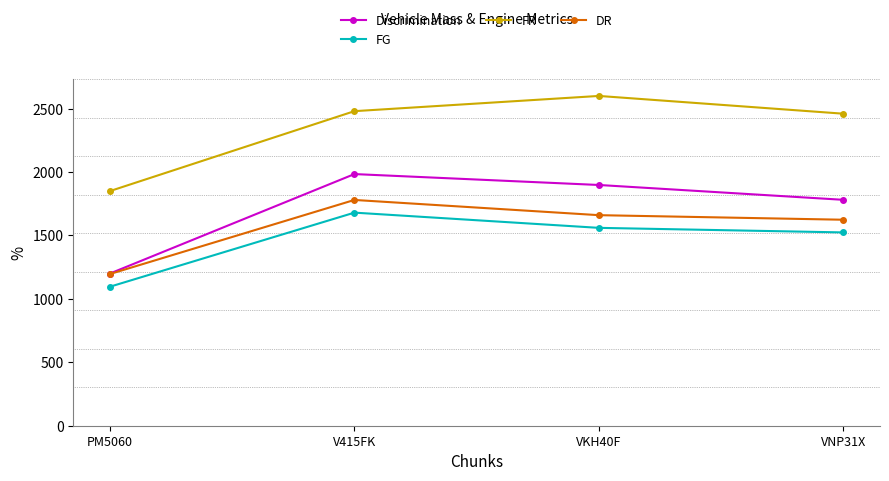

Reading left to right, list all the values displayed in this chart.

Discrimination: PM5060=1200	V415FK=1984	VKH40F=1898	VNP31X=1781
FG: PM5060=1096	V415FK=1680	VKH40F=1560	VNP31X=1524
FR: PM5060=1850	V415FK=2480	VKH40F=2600	VNP31X=2460
DR: PM5060=1196	V415FK=1780	VKH40F=1660	VNP31X=1624